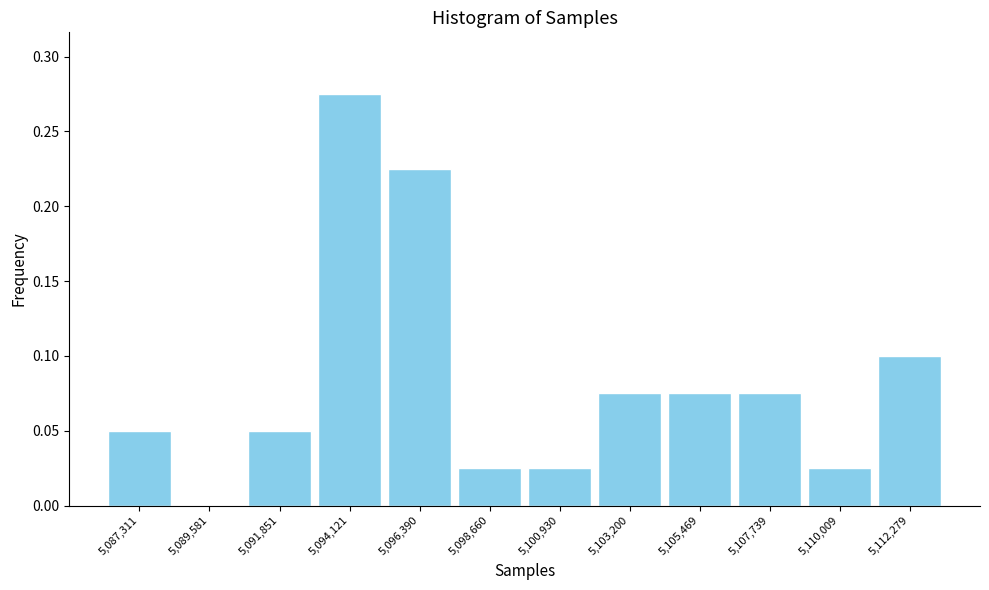

What is the height of the bar covering 5086000 to 5088500 on the x-axis? Neither the bar edges nor the heights are printed on the chart, so give them approximately, as read against the axes.

0.050